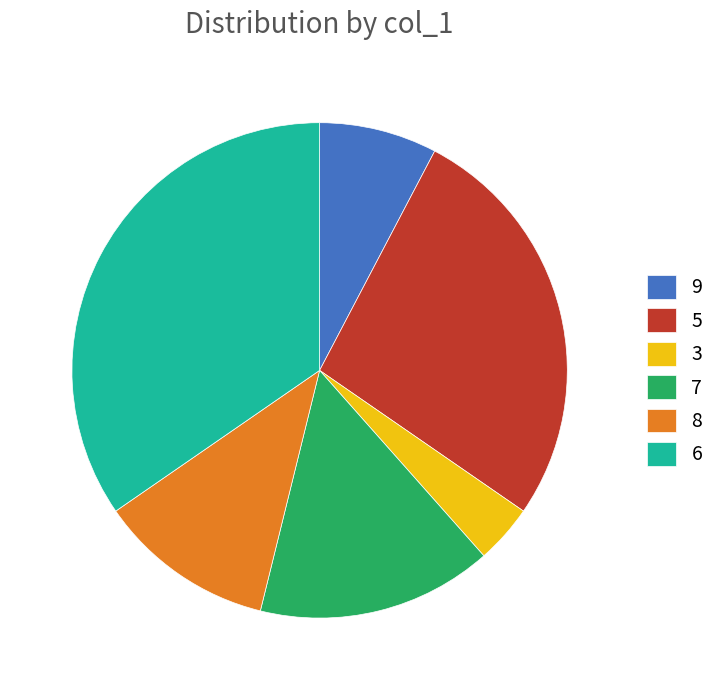

Rank the categories by value from lowest to highest.

3, 9, 8, 7, 5, 6